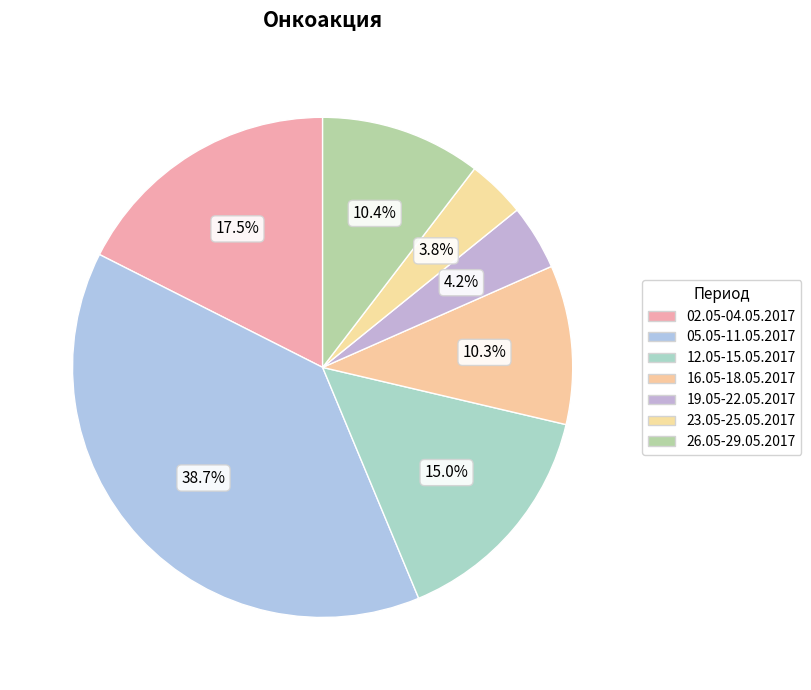

What is the change in value from 05.05-11.05.2017 to 26.05-29.05.2017?

-13496.0